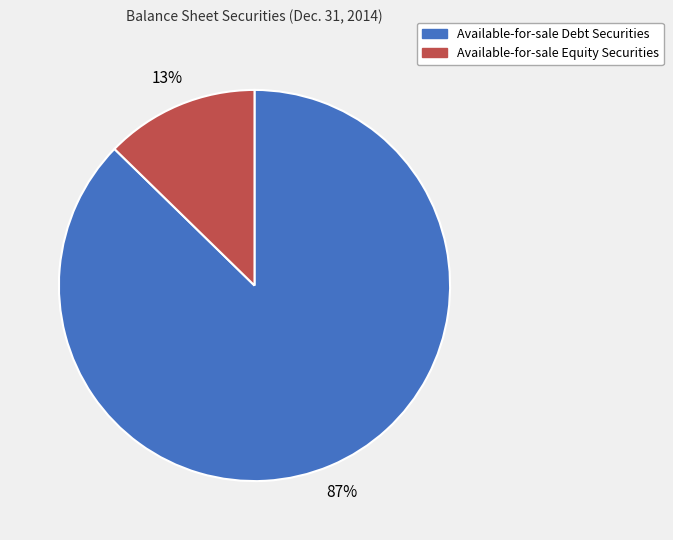

To the nearest percent, what portion does Available-for-sale Equity Securities represent?

13%